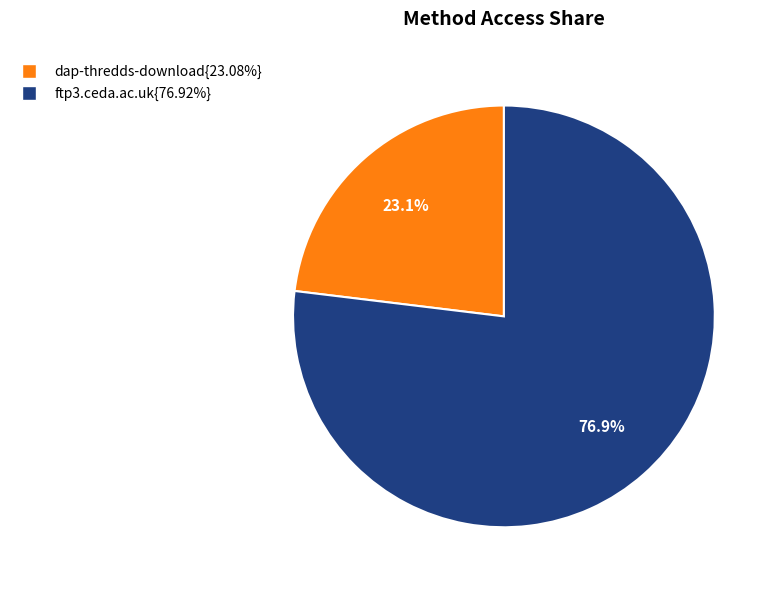

Is there any slice that represents more than half of the pie?

Yes